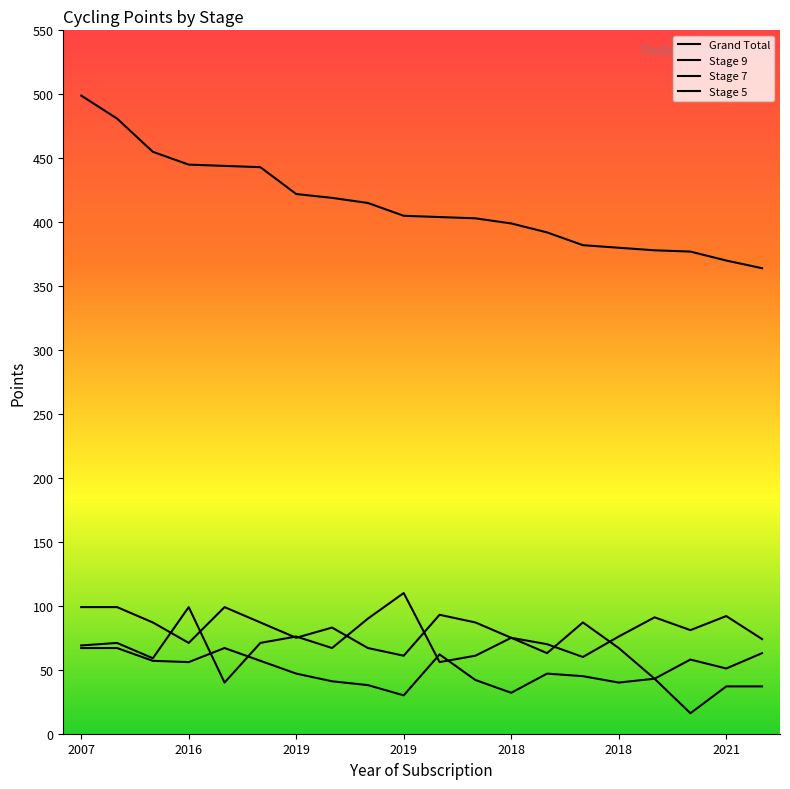

What are all the series names shown in the legend?

Grand Total, Stage 9, Stage 7, Stage 5